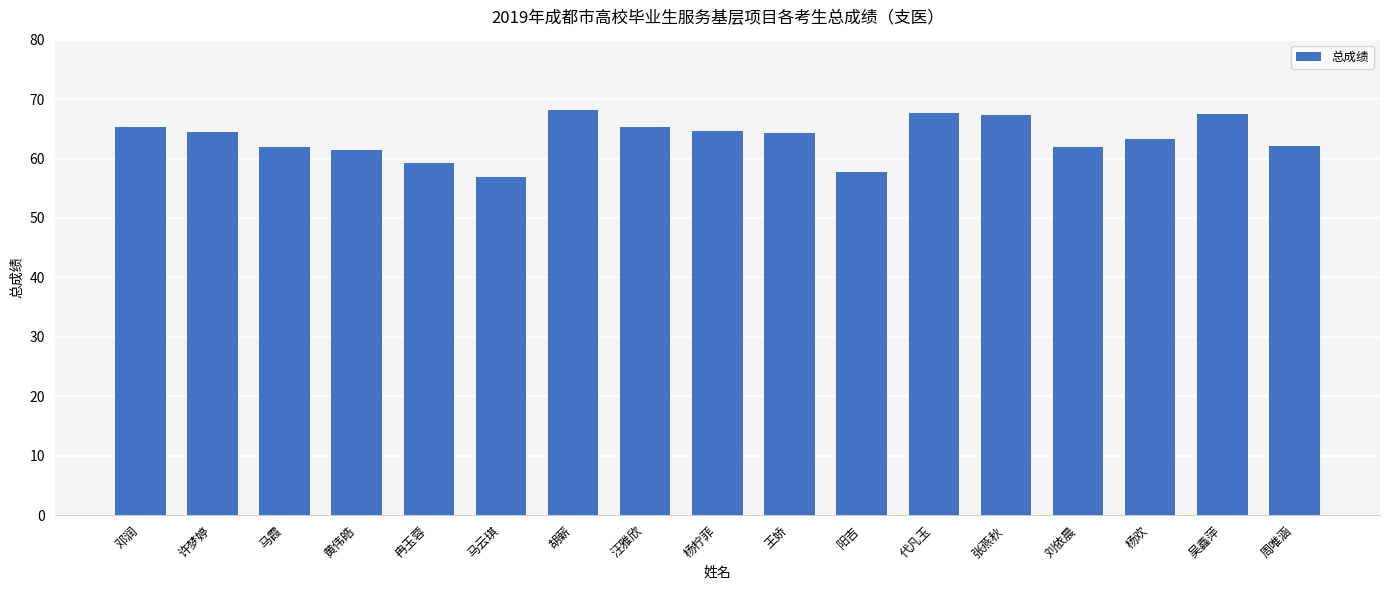

The value at 黄伟皓 is 101.0. True or false?

False